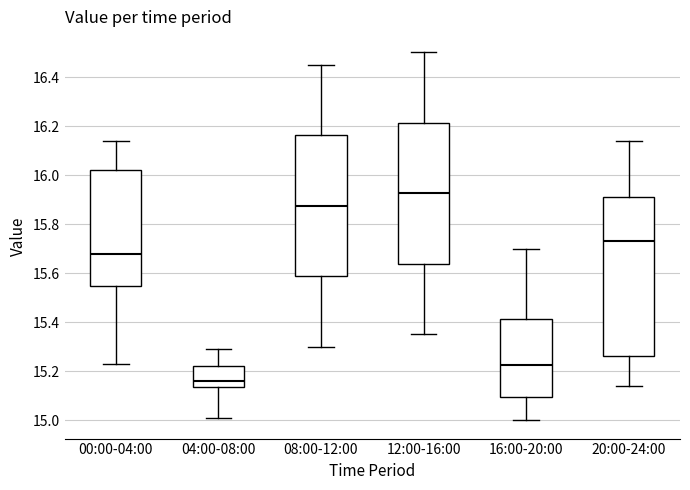

Which box's median line is the highest?

12:00-16:00